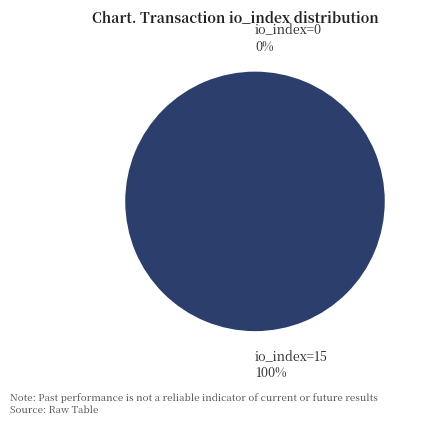

To the nearest percent, what is the difference between the io_index=15 and io_index=0 slice percentages?

100%